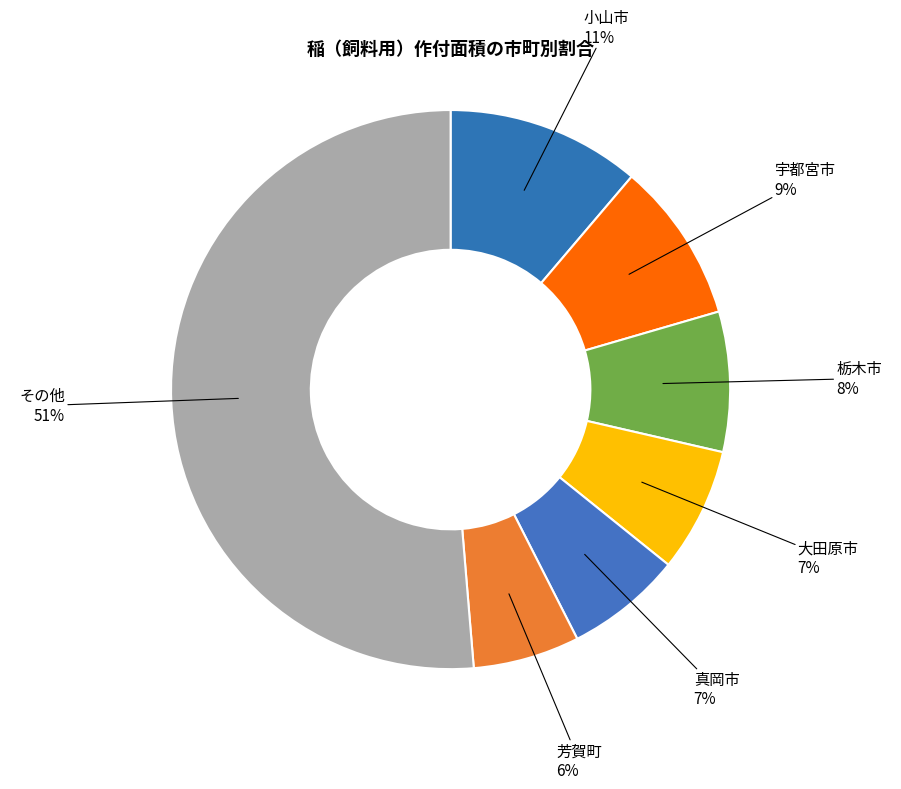

Combined, do 栃木市 and 宇都宮市 account for over 50%?

No